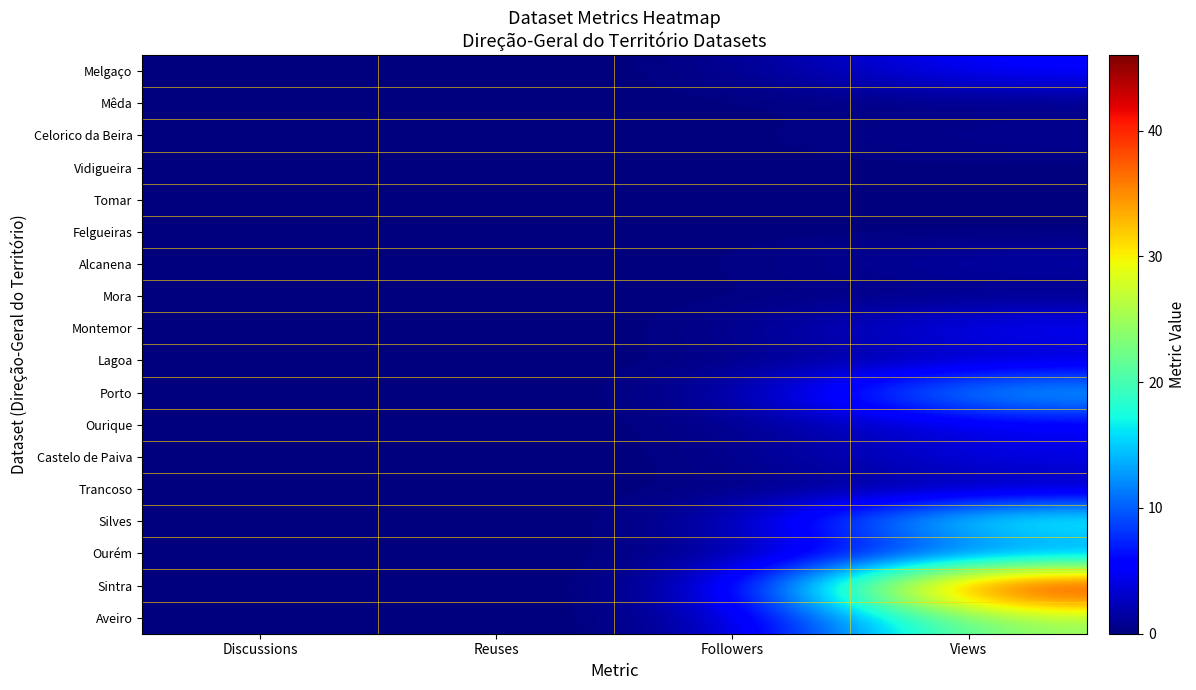

Between Followers and Views, which is larger?

Views